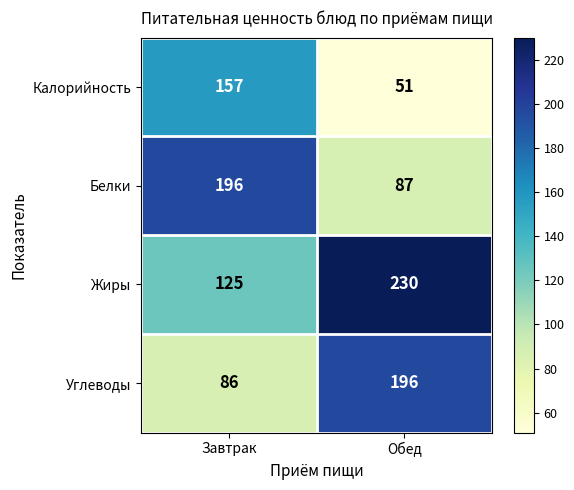

Which series has the widest spread of values?

Углеводы